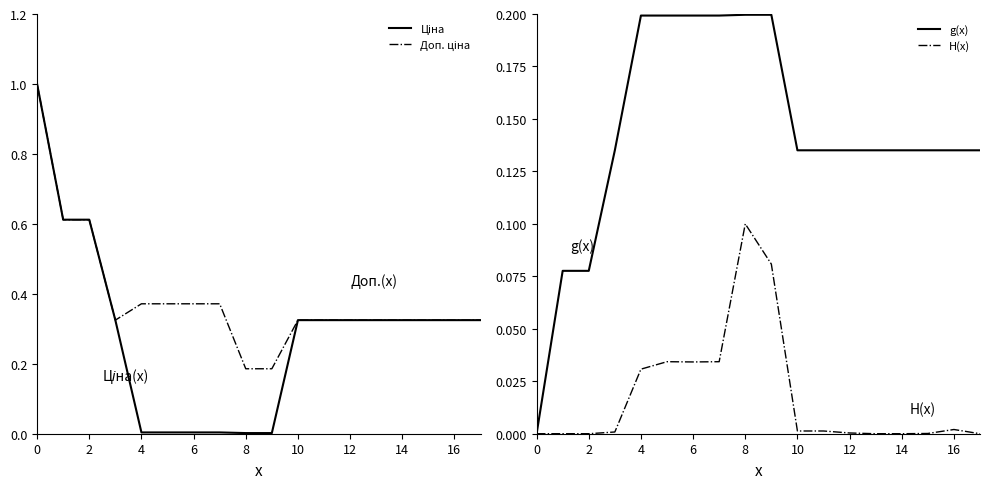

Which series has the largest range (max minus min)?

Ціна